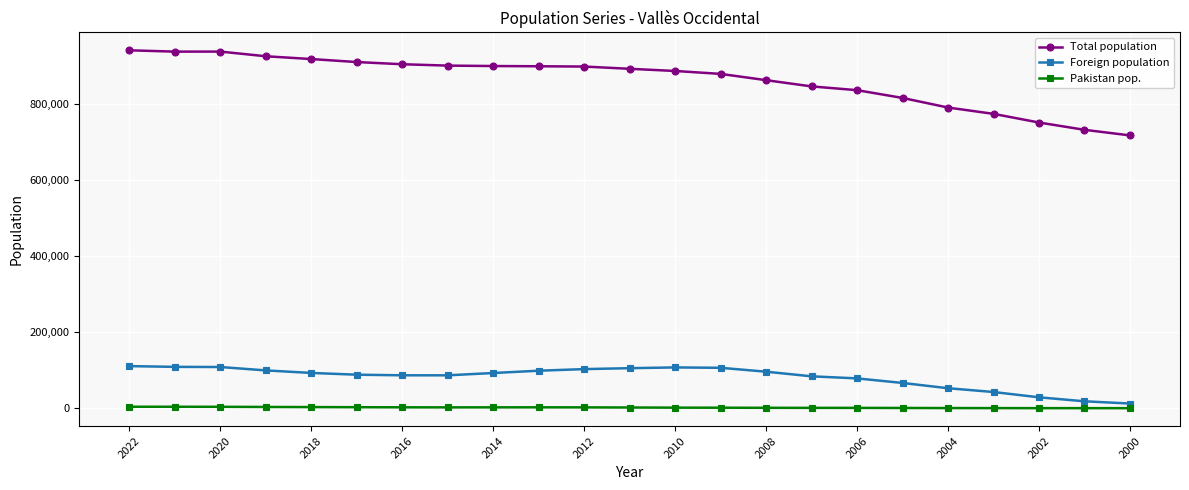

What are all the series names shown in the legend?

Total population, Foreign population, Pakistan pop.